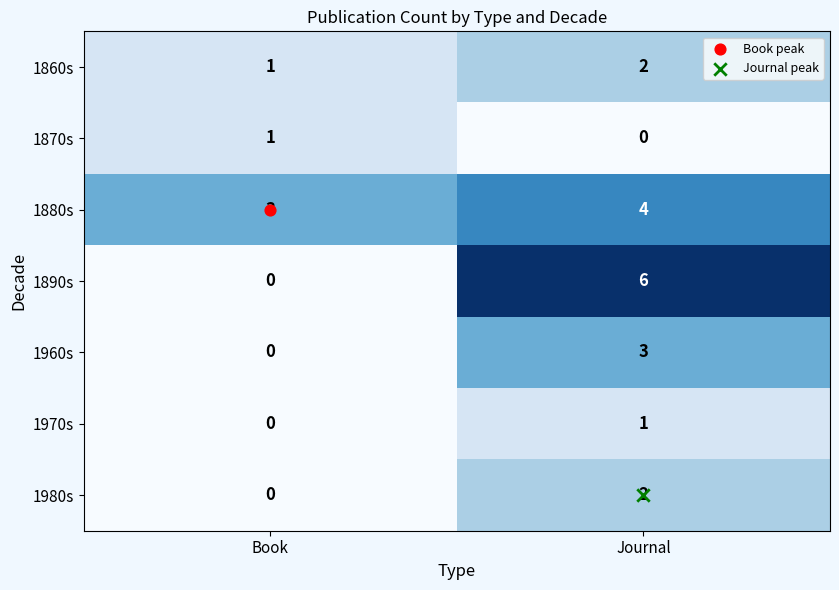

What is the sum of the 1860s values at Book and Journal?

3